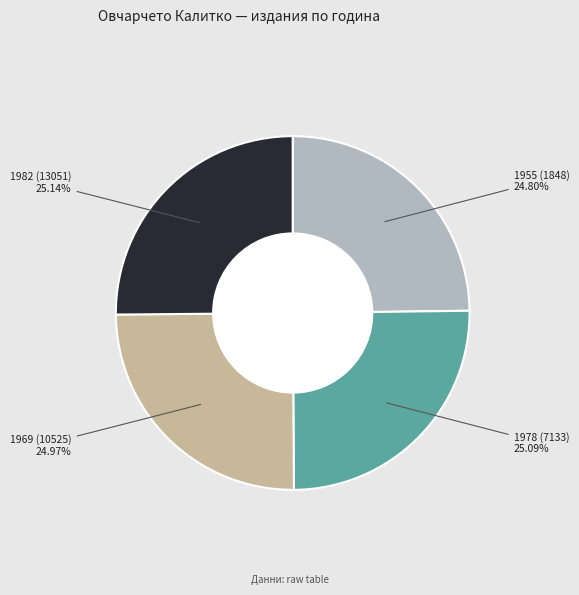

Is there any slice that represents more than half of the pie?

No